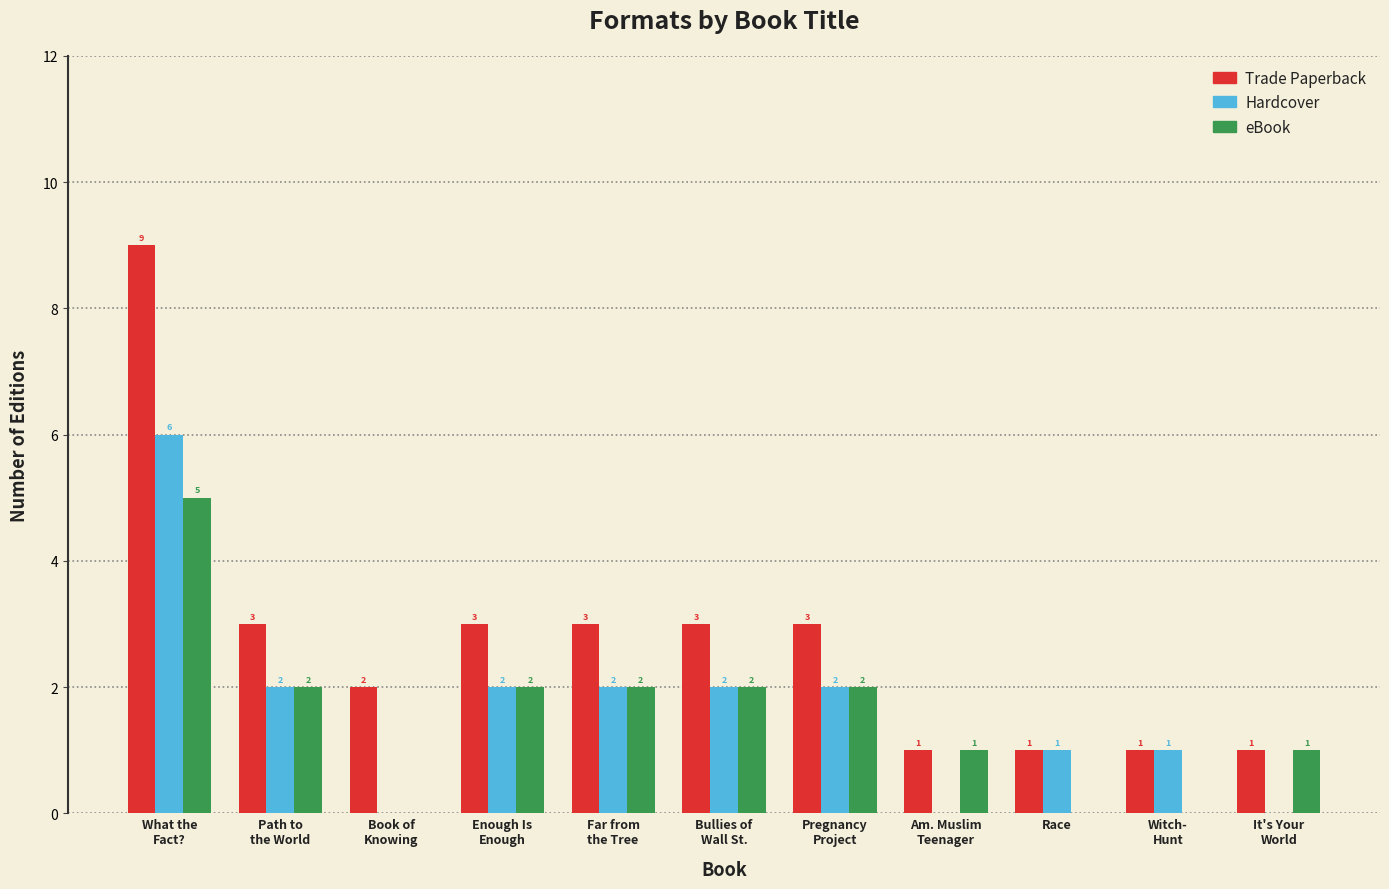

How many distinct data groups are displayed?

3